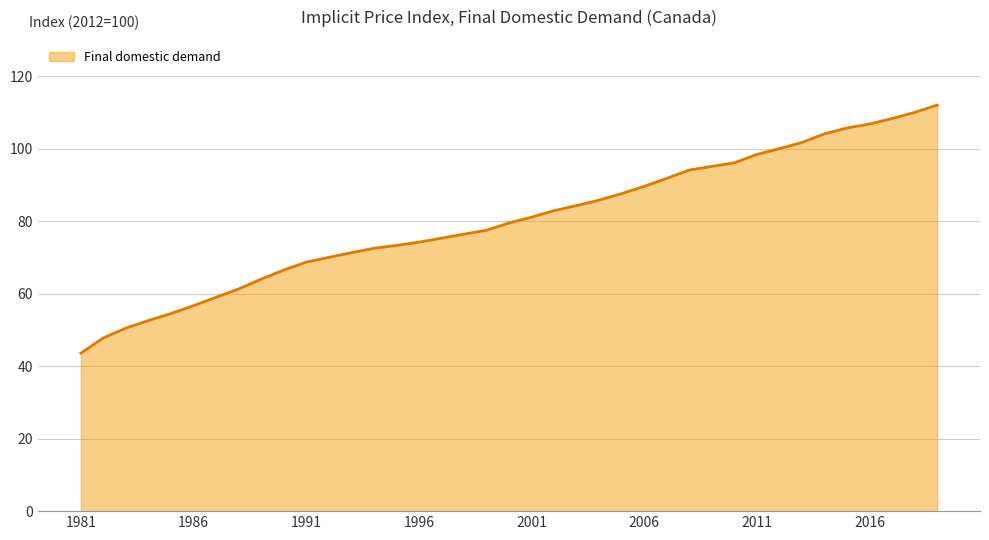

What is the difference between the maximum and minimum values?

68.4